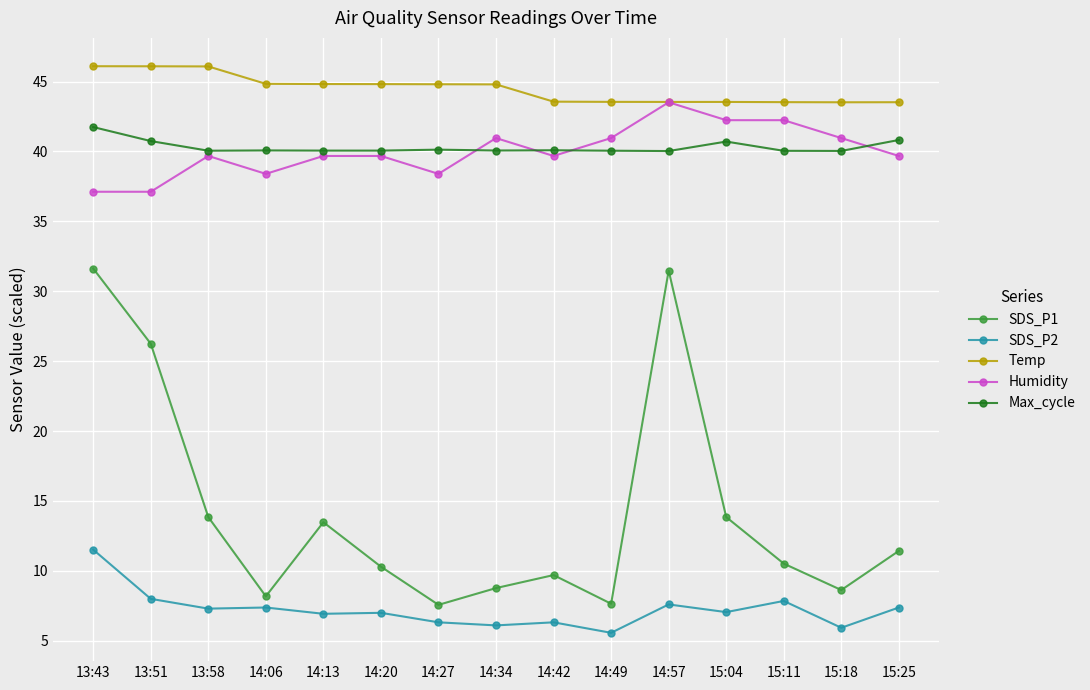

Is it true that Max_cycle equals 40.1 at 14:13?

True